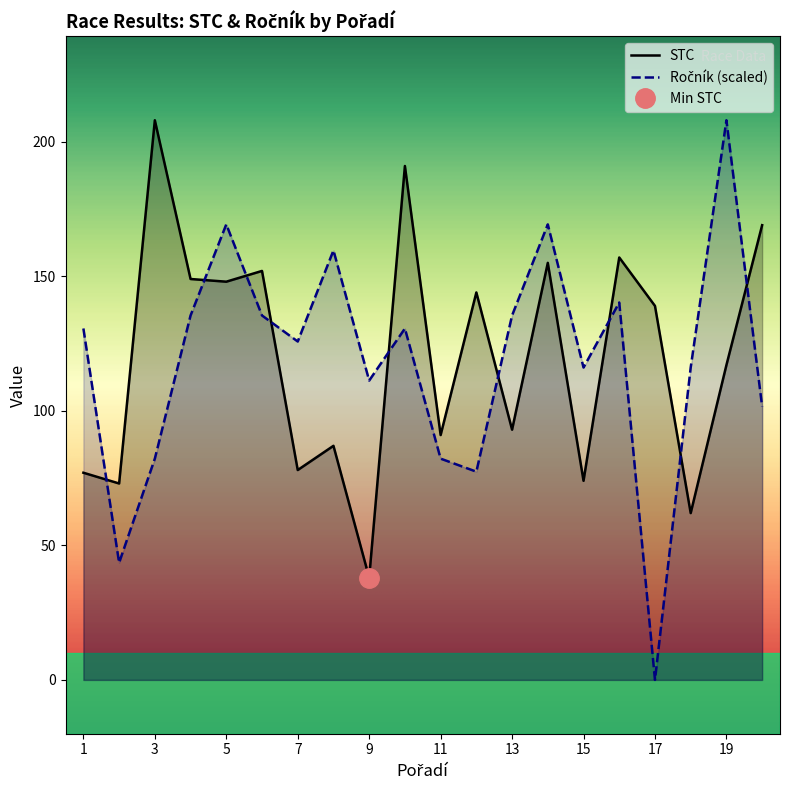

Rank the series at 3 from lowest to highest value.

Ročník, STC